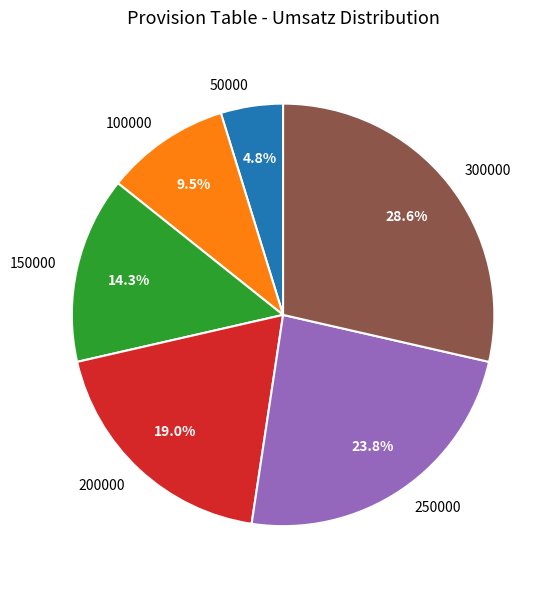

Is it true that 250000 is 34% of the pie?

False